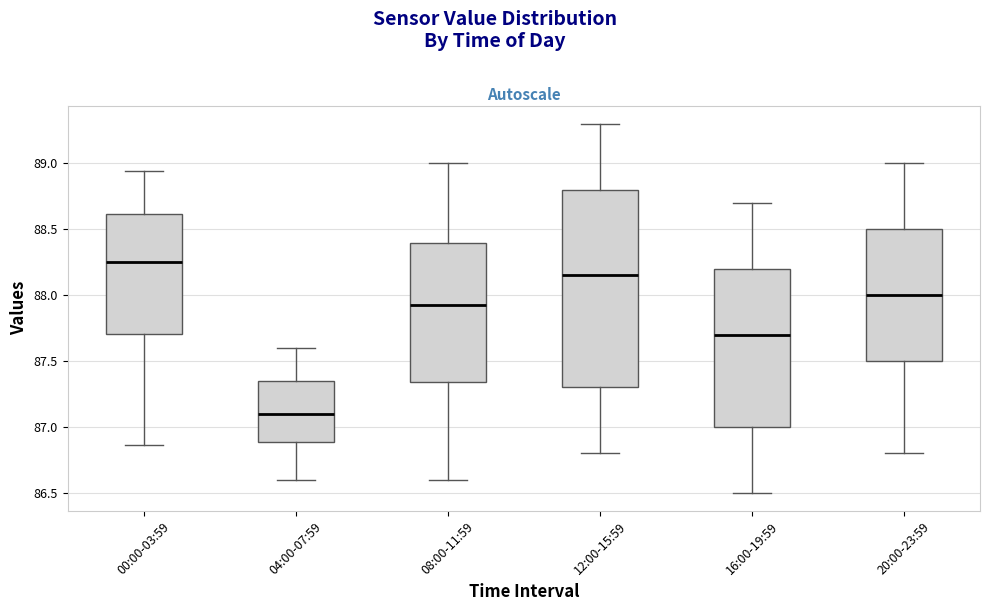

Reading left to right, read every box against the y-axis: the position of its median line, the range the box covers, and the ends of its whiskers. The values are not printed on the chart, so give them approximately, as read against the axis.

00:00-03:59: median 88.25, box 87.70 to 88.60, whiskers 86.85 to 88.95
04:00-07:59: median 87.10, box 86.90 to 87.35, whiskers 86.60 to 87.60
08:00-11:59: median 87.95, box 87.35 to 88.40, whiskers 86.60 to 89.00
12:00-15:59: median 88.15, box 87.30 to 88.80, whiskers 86.80 to 89.30
16:00-19:59: median 87.70, box 87.00 to 88.20, whiskers 86.50 to 88.70
20:00-23:59: median 88.00, box 87.50 to 88.50, whiskers 86.80 to 89.00